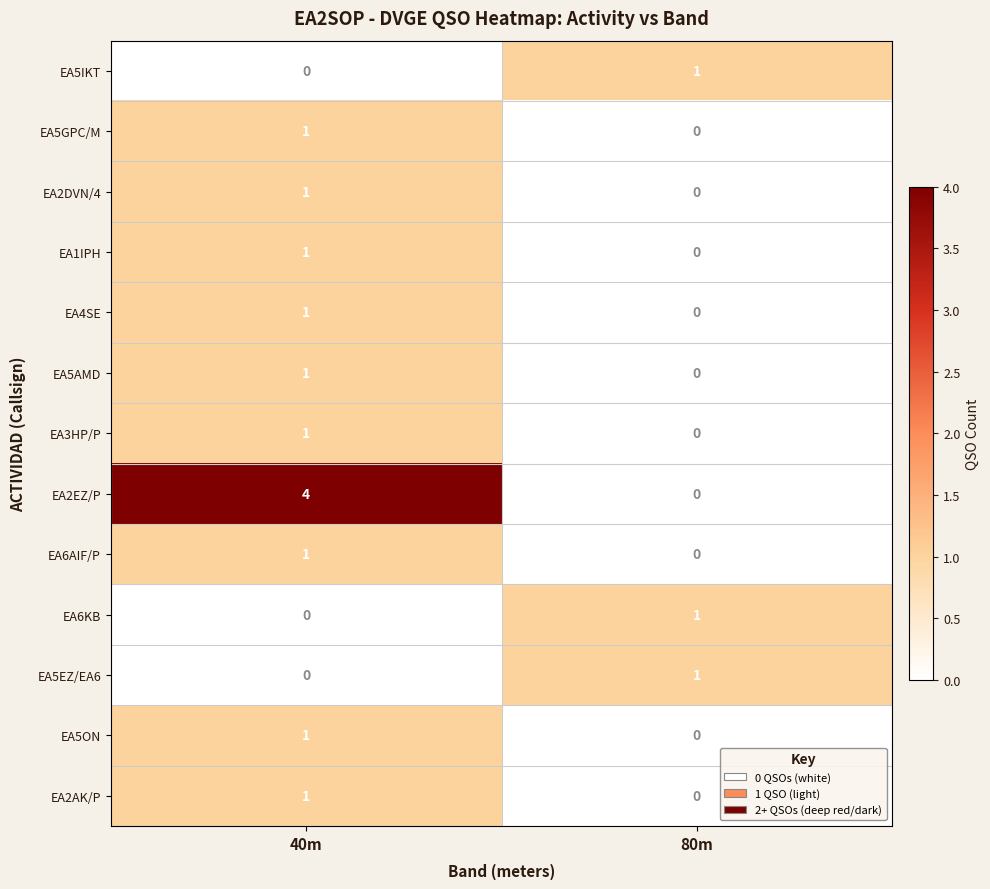

How many series are shown in this chart?

13